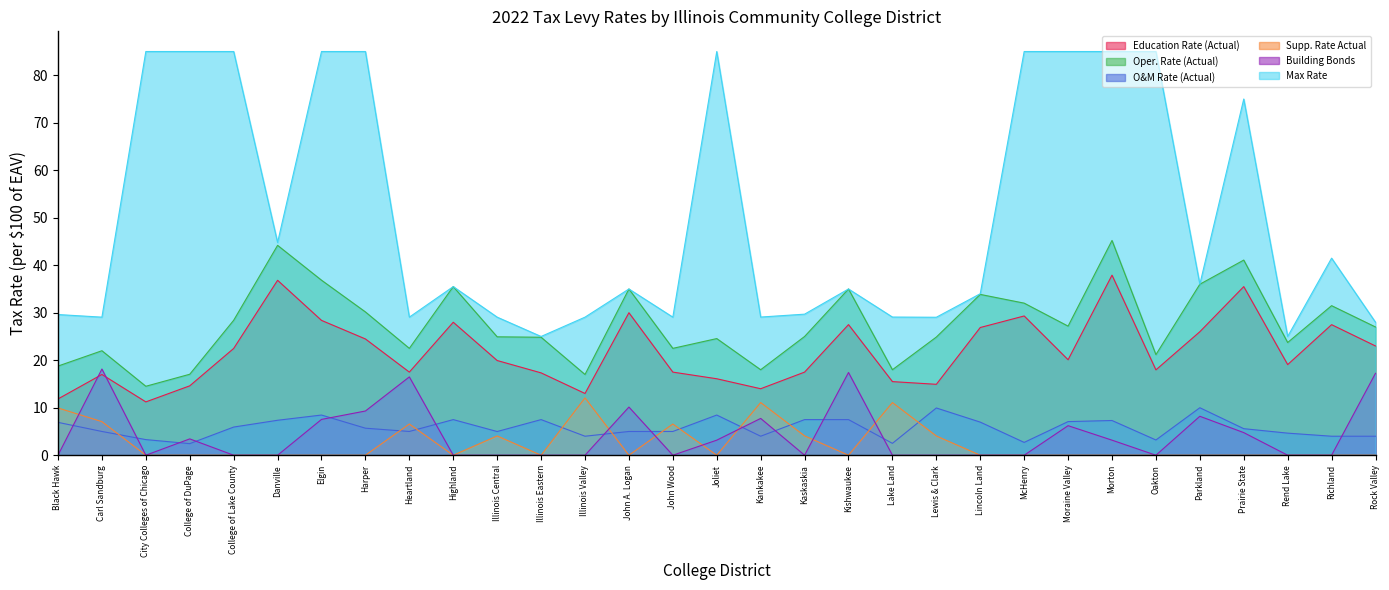

At which category does the chart reach its minimum across all series?

City Colleges of Chicago